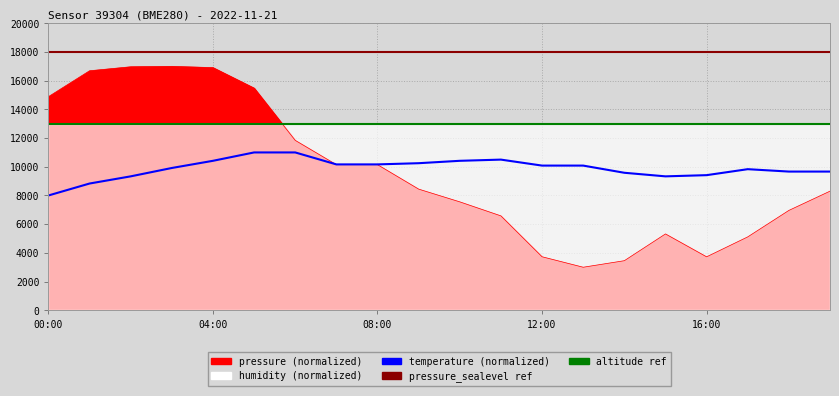

Reading left to right, list all the values displayed in this chart.

pressure: 14886.3	16691.2	16969.8	17000.0	16910.8	15482.0	11840.6	10146.9	10146.9	8443.5	7555.5	6578.2	3730.2	3000.0	3455.7	5321.0	3726.1	5115.1	6959.8	8302.2
temperature: 8000.0	8833.3	9333.3	9916.7	10416.7	11000.0	11000.0	10166.7	10166.7	10250.0	10416.7	10500.0	10083.3	10083.3	9583.3	9333.3	9416.7	9833.3	9666.7	9666.7